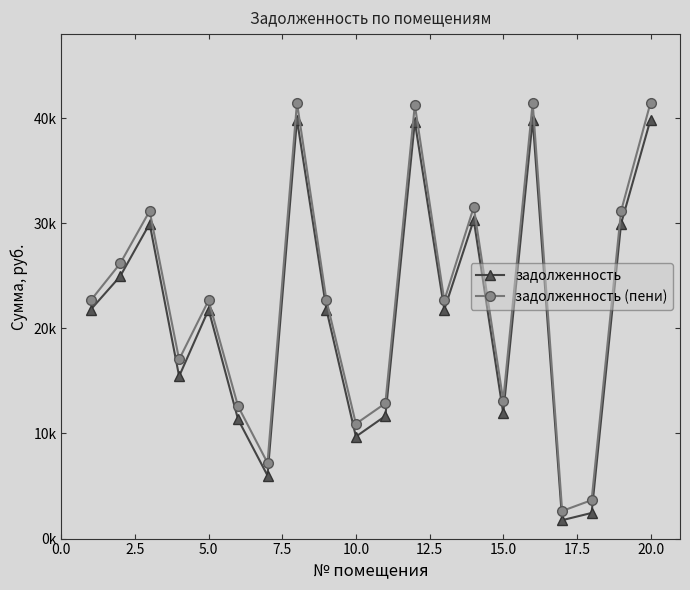

How many interior local peaks does the задолженность (пени) series have?

6